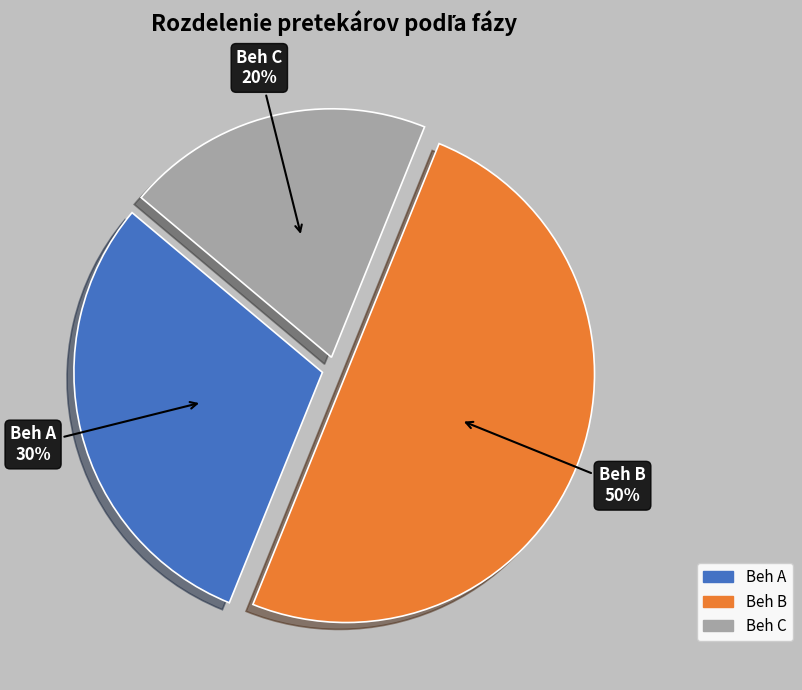

How many slices are in this pie chart?

3